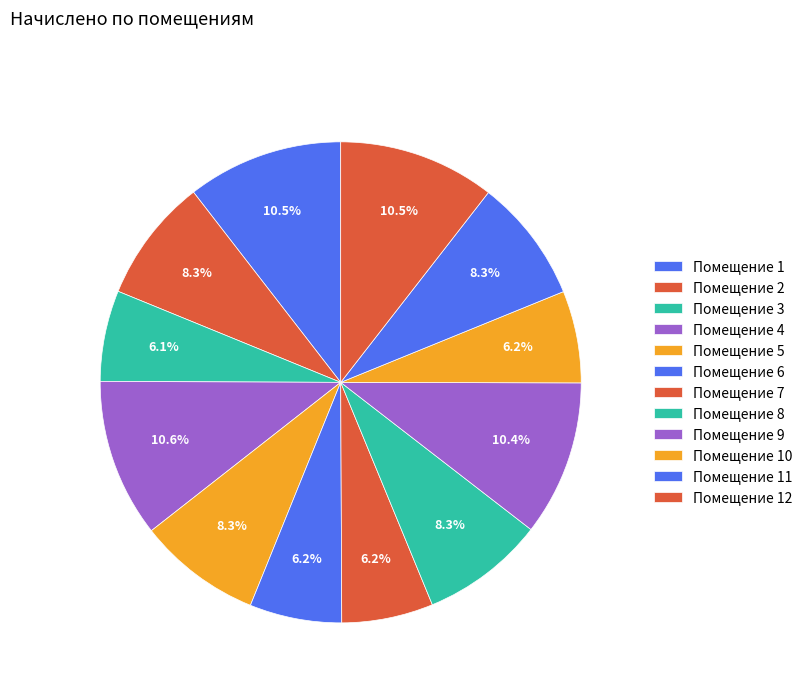

Count the number of slices in the pie.

12